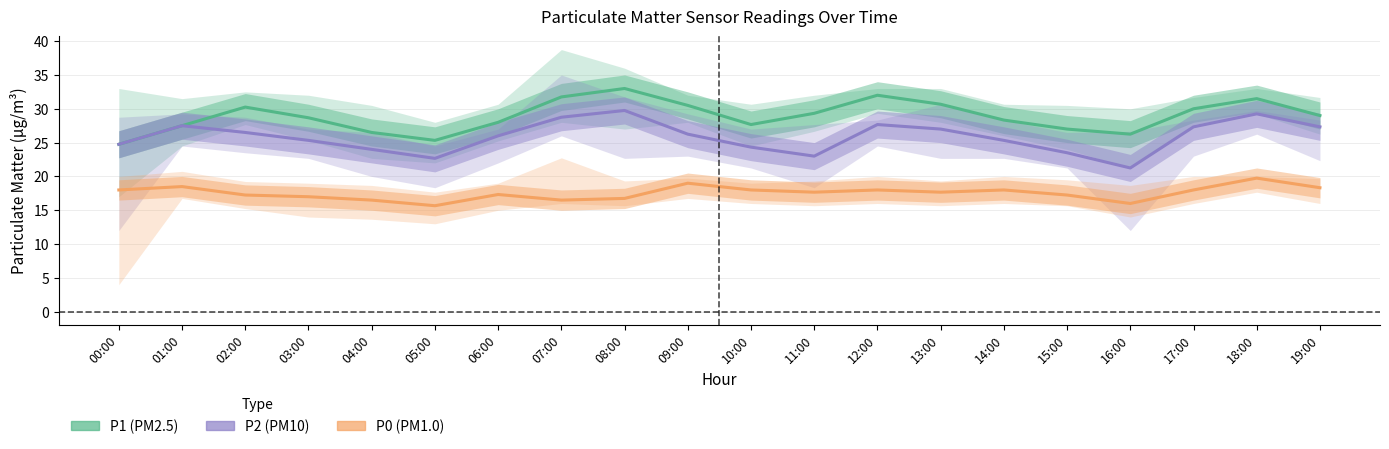

The value of P0 at 14:00 is 28.4. True or false?

False